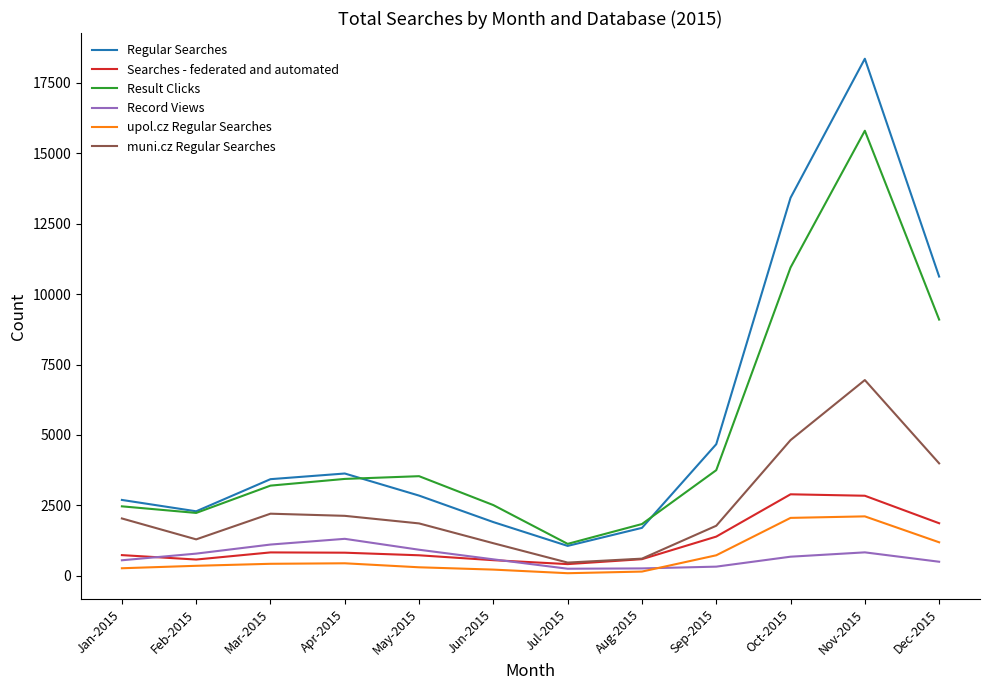

At which label is Result Clicks closest to 8465?

Dec-2015